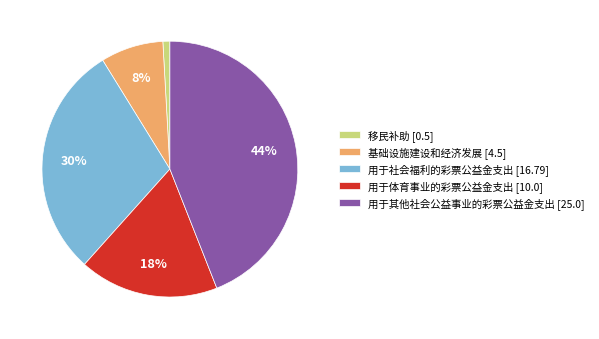

True or false: 移民补助 accounts for 1% of the total.

True